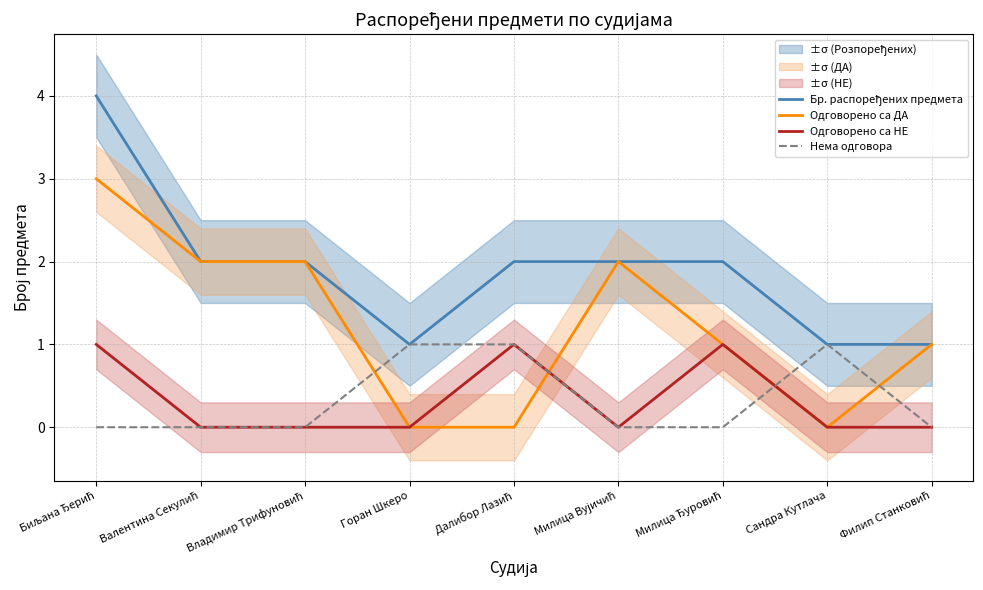

How many values in the Нема одговора series exceed 0?

3